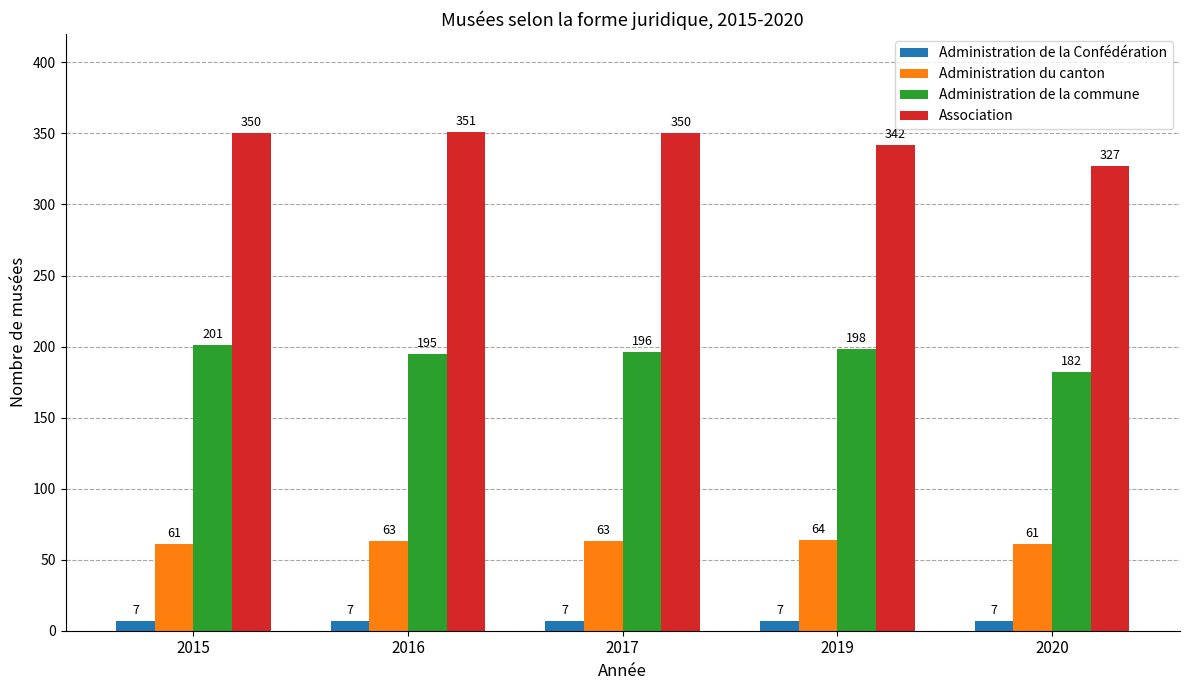

What is the total value across all series at 2020?

577